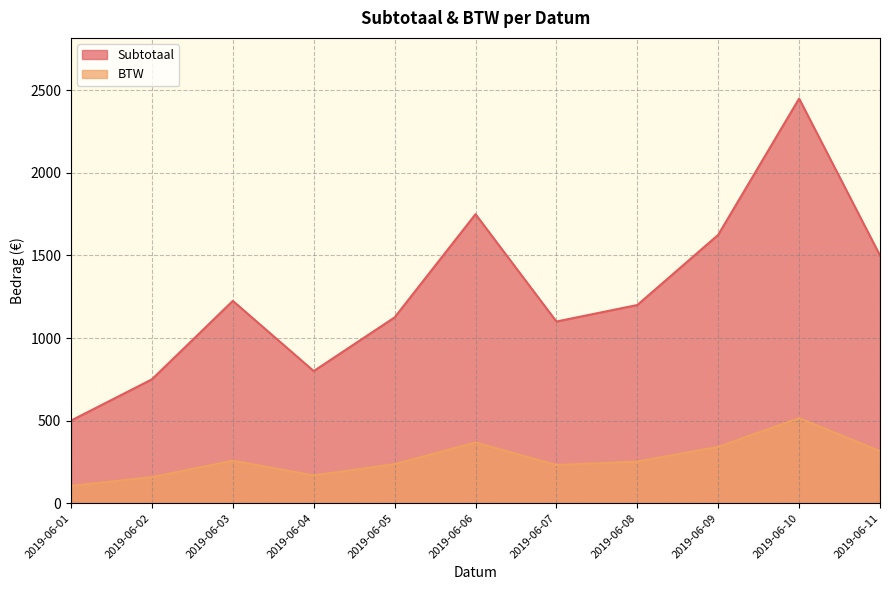

How many data points in BTW (line) are less than 252?

5